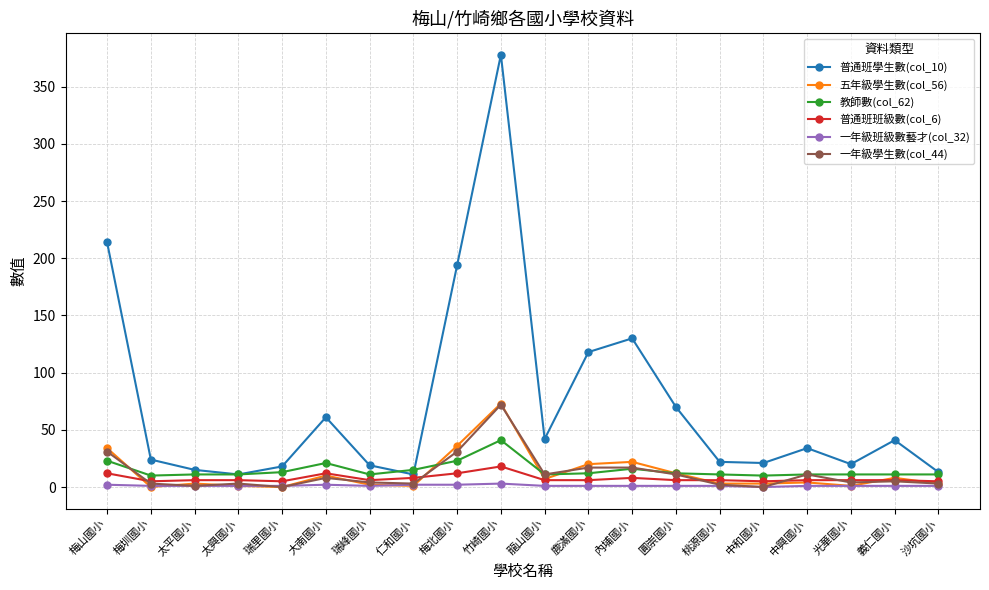

True or false: 一年級班級數藝才(col_32) has more than 0 points higher than both neighbors.

True